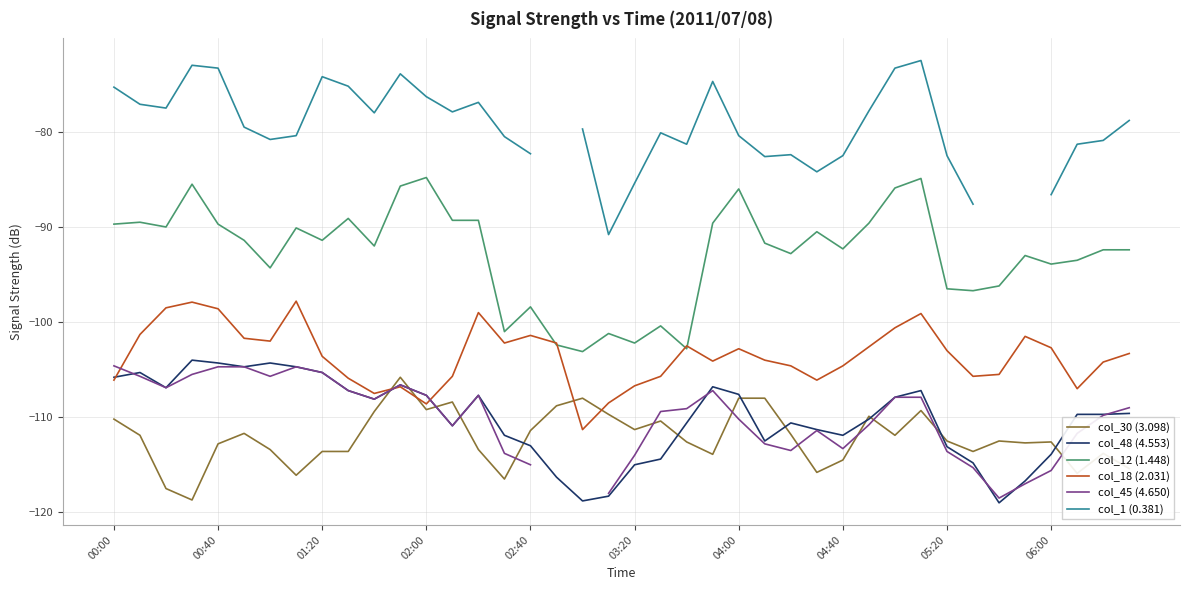

What is the minimum value for col_30 (3.098)?

-118.7